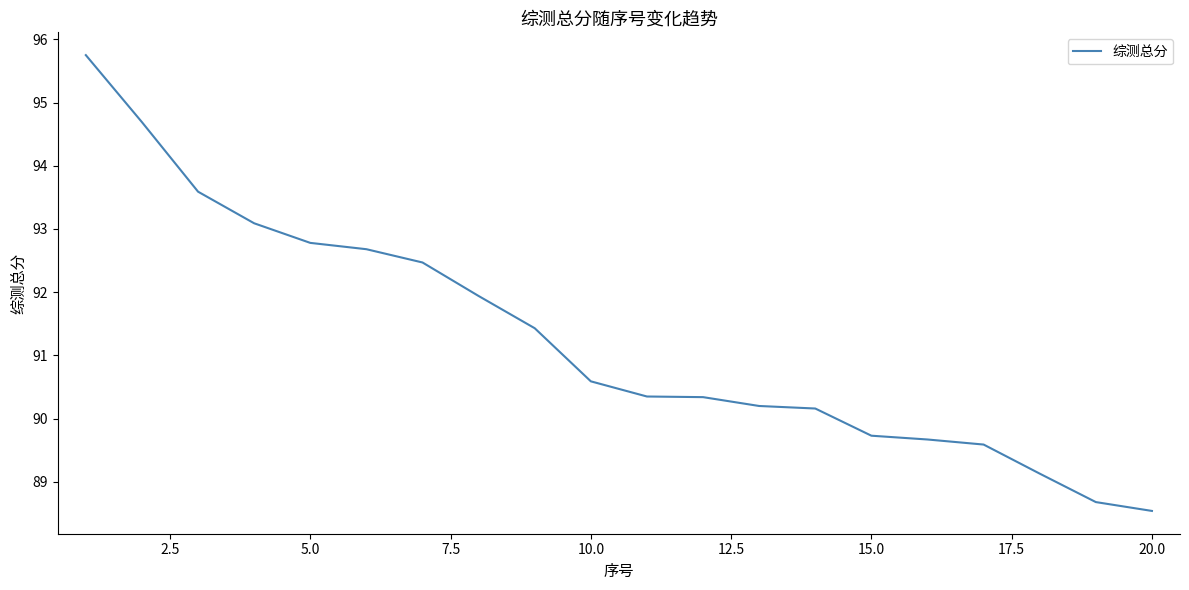

What is the difference between the maximum and minimum values?

7.2